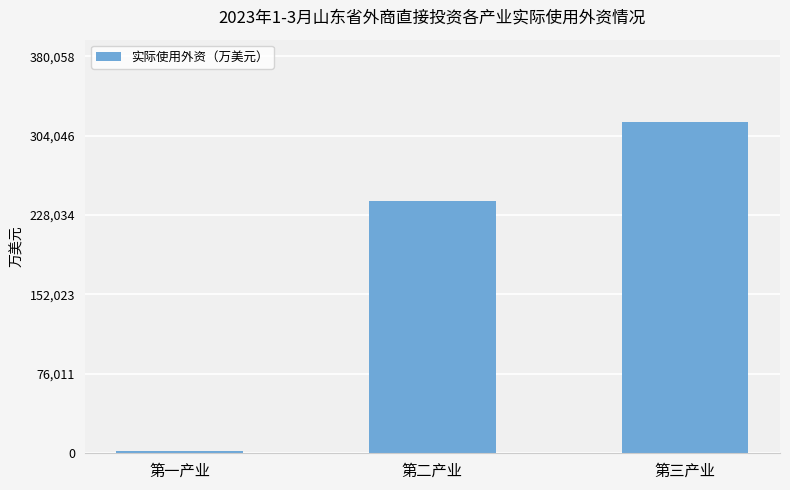

How many categories are shown in the chart?

3